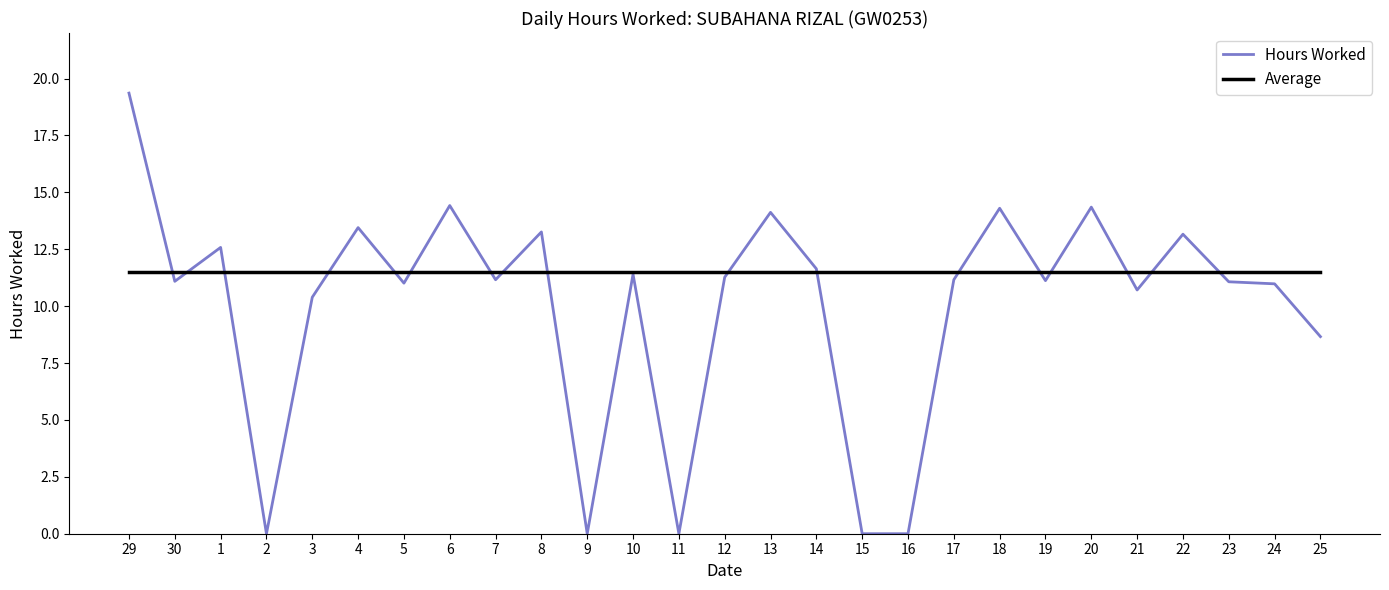

What is the spread (max minus min) of values at 29?

7.9